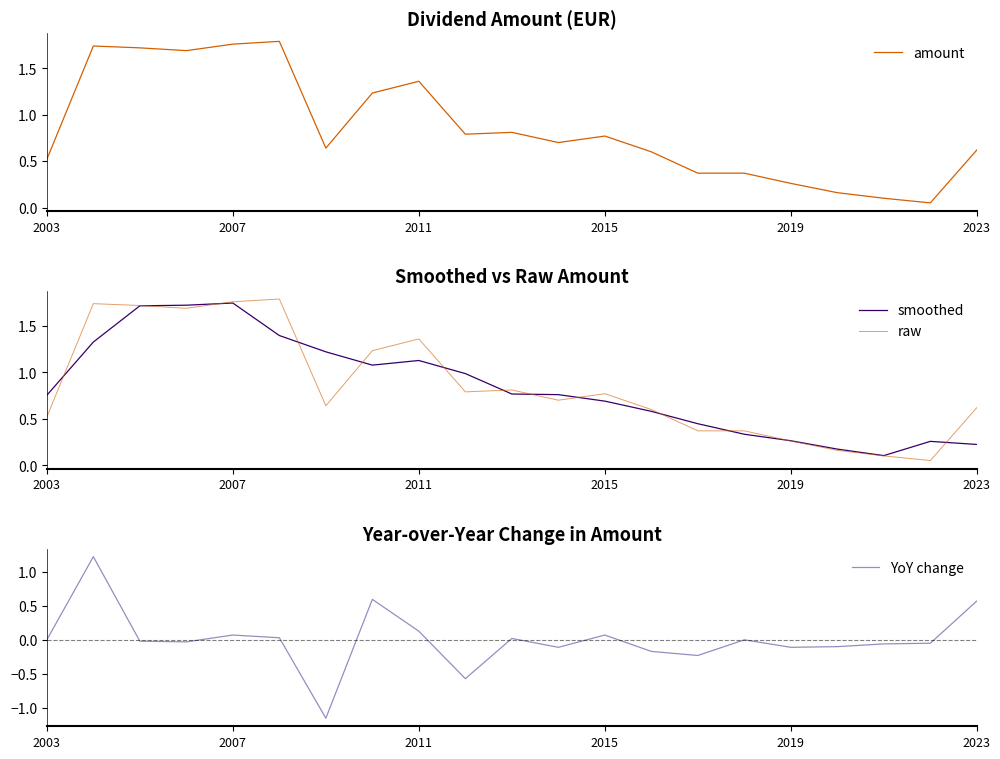

Read the smoothed value at 18.

0.1